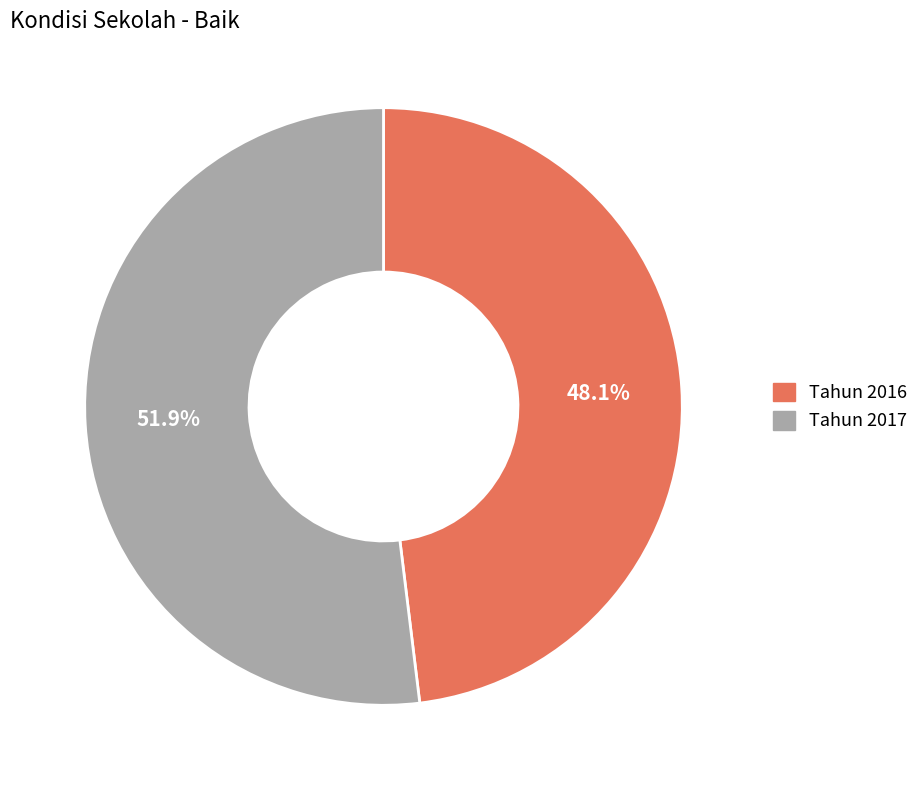

Combined, do Tahun 2017 and Tahun 2016 account for over 50%?

Yes